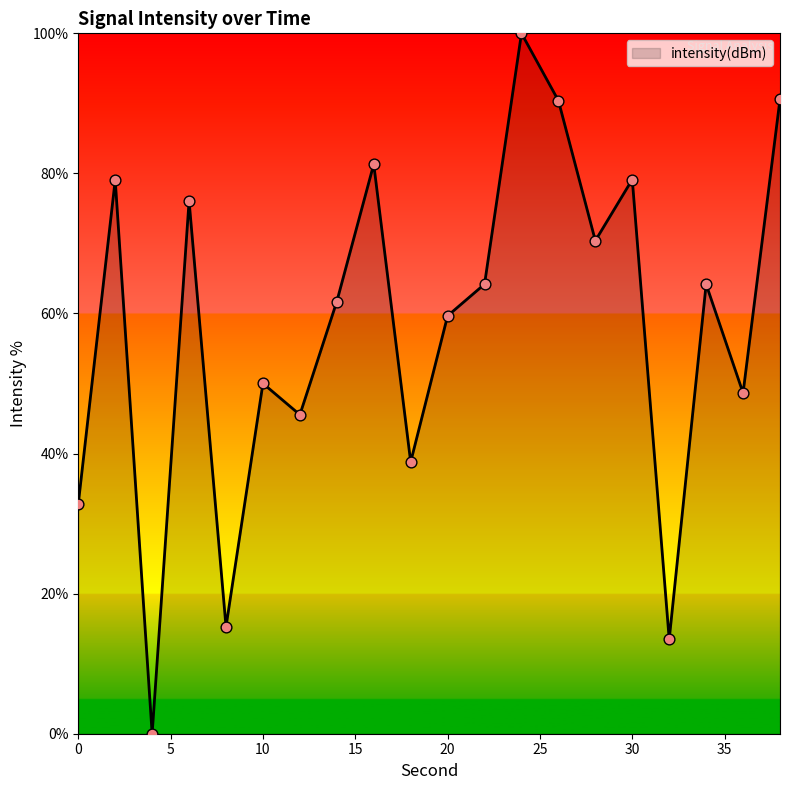

What is the greatest value displayed?

100.0